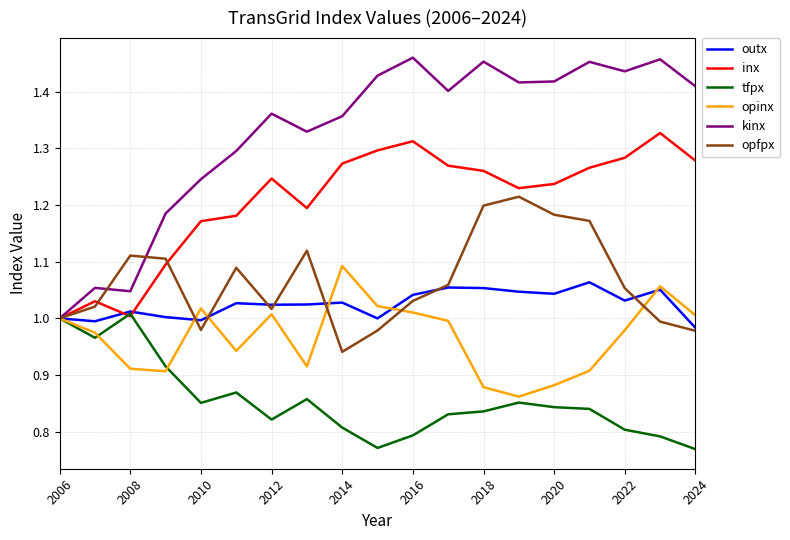

Which series has the largest total across all categories?

kinx